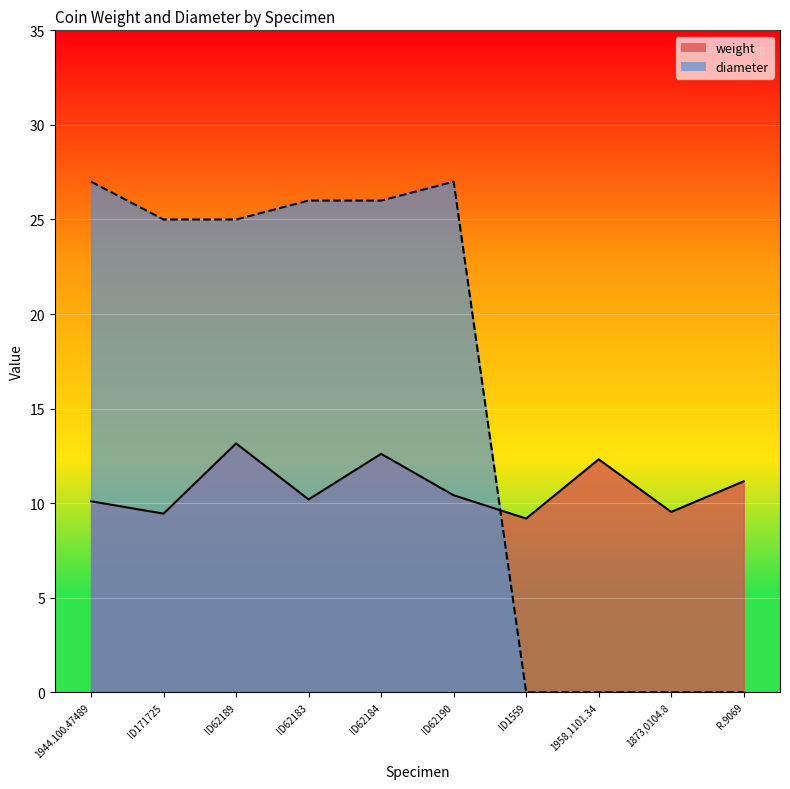

Reading right to left, what are all the values shown in this chart?

weight: R.9069=11.2	1873,0104.8=9.5	1958,1101.34=12.3	ID1559=9.2	ID62190=10.4	ID62184=12.6	ID62183=10.2	ID62189=13.2	ID171725=9.4	1944.100.47489=10.1
diameter: R.9069=0.0	1873,0104.8=0.0	1958,1101.34=0.0	ID1559=0.0	ID62190=27.0	ID62184=26.0	ID62183=26.0	ID62189=25.0	ID171725=25.0	1944.100.47489=27.0